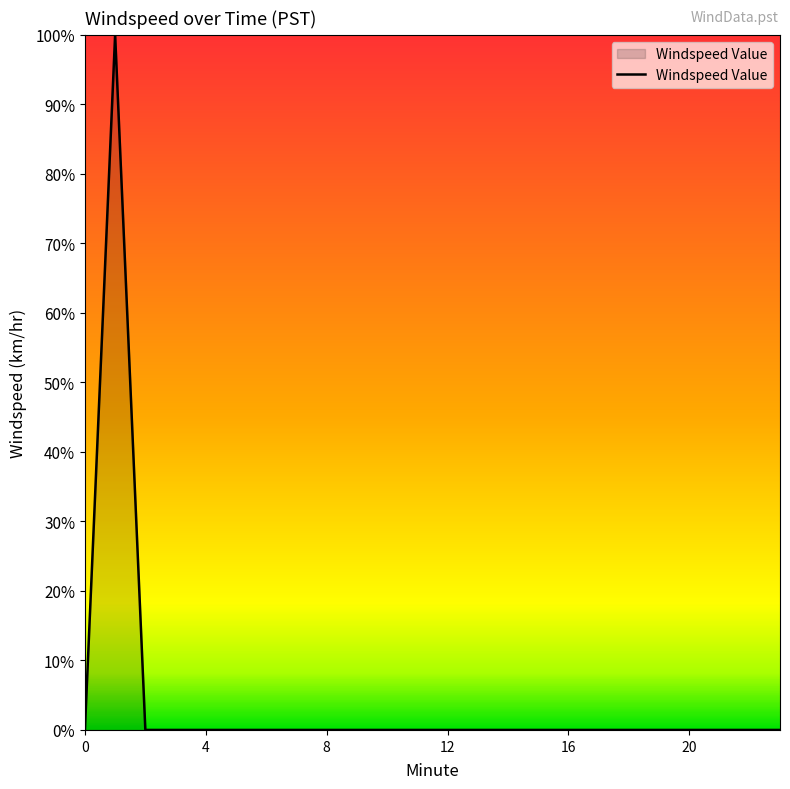

What is the maximum value shown in the chart?

100